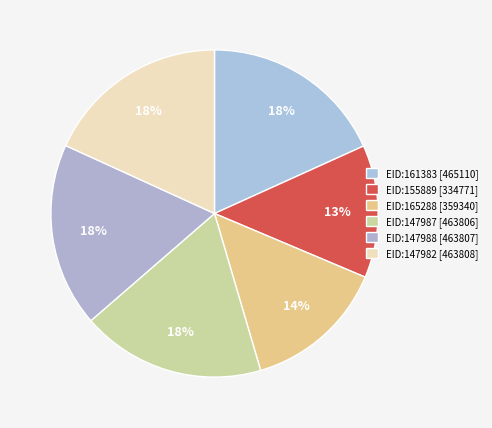

Does EID:147988 [463807] represent more than half of the total?

No